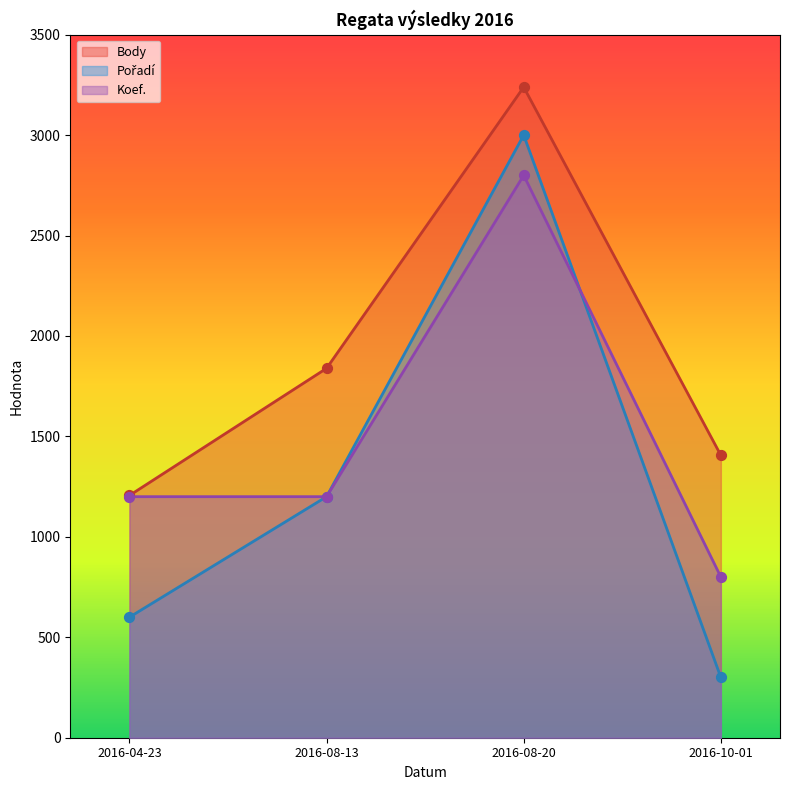

At which category is the sum across all series the highest?

2016-08-20